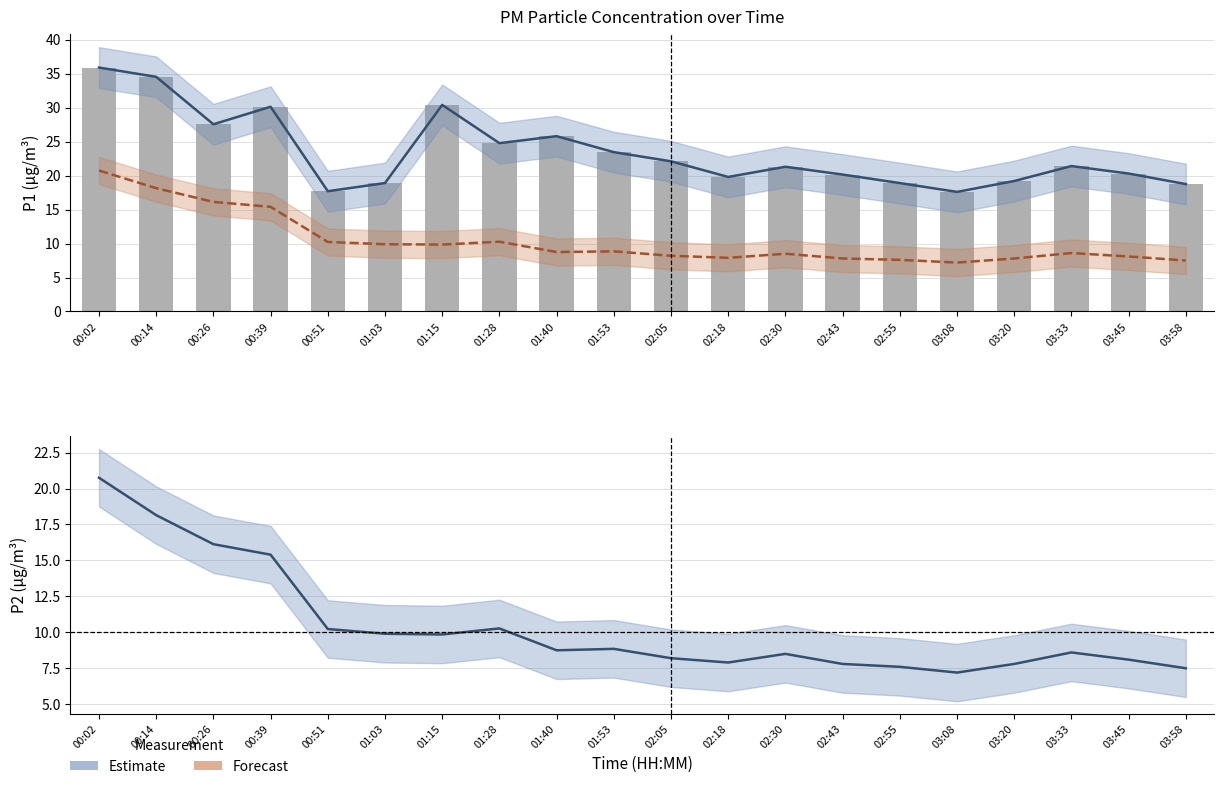

Is the value of P2 – Forecast at 02:18 greater than the value of P2 – Estimate at 02:43?

Yes